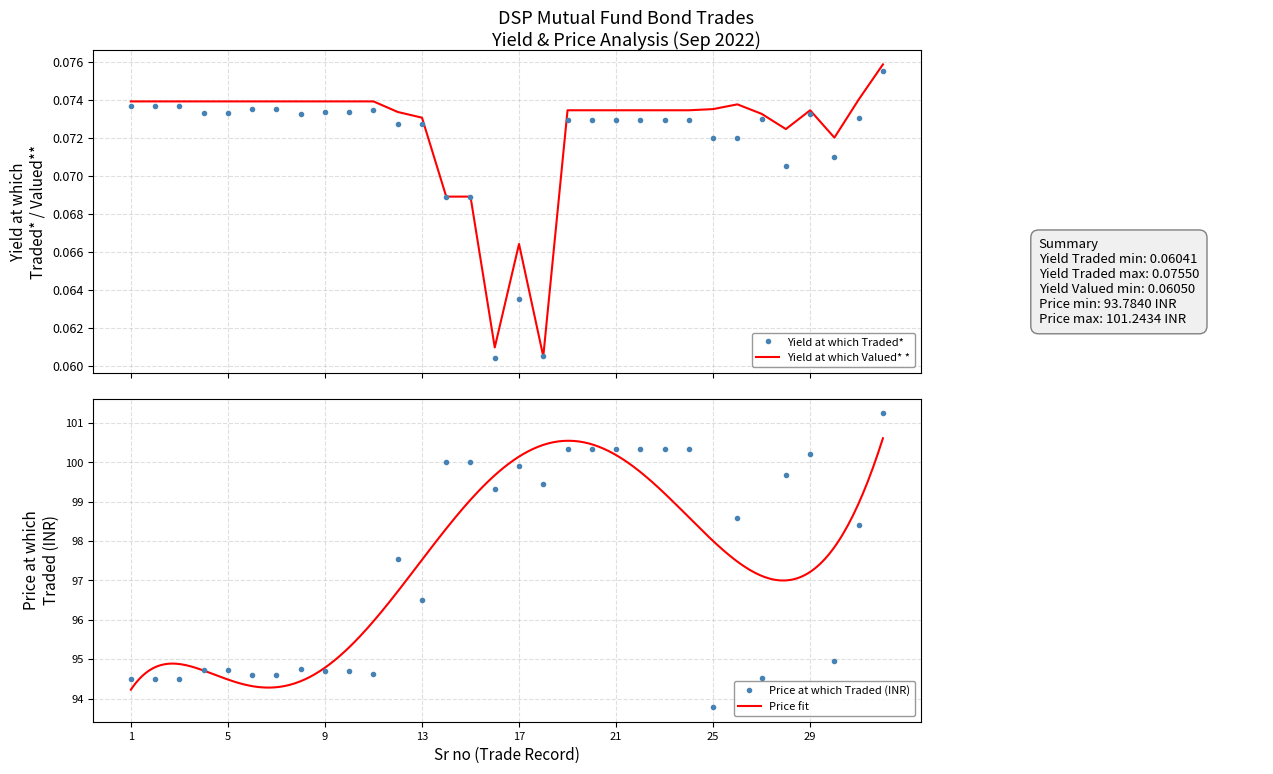

What is the value of the Yield at which Valued* * point at the 26th from the left?

0.1